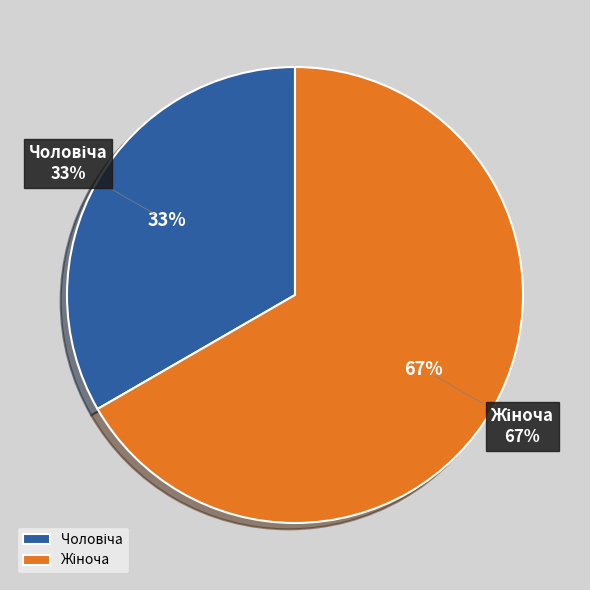

How many slices are in this pie chart?

2